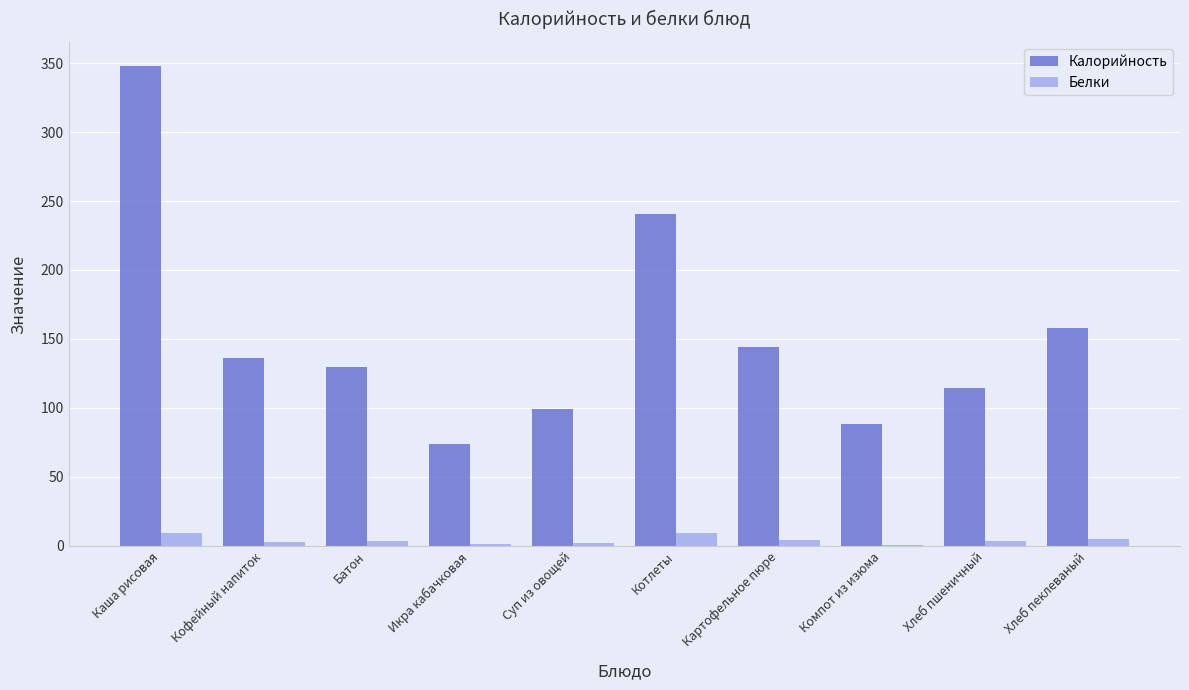

Are the bars horizontal?

No